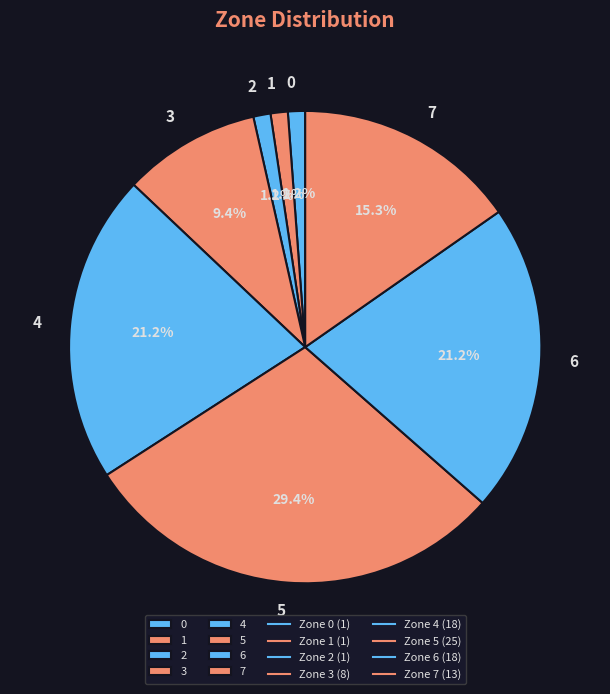

To the nearest percent, what is the difference between the 4 and 7 slice percentages?

6%